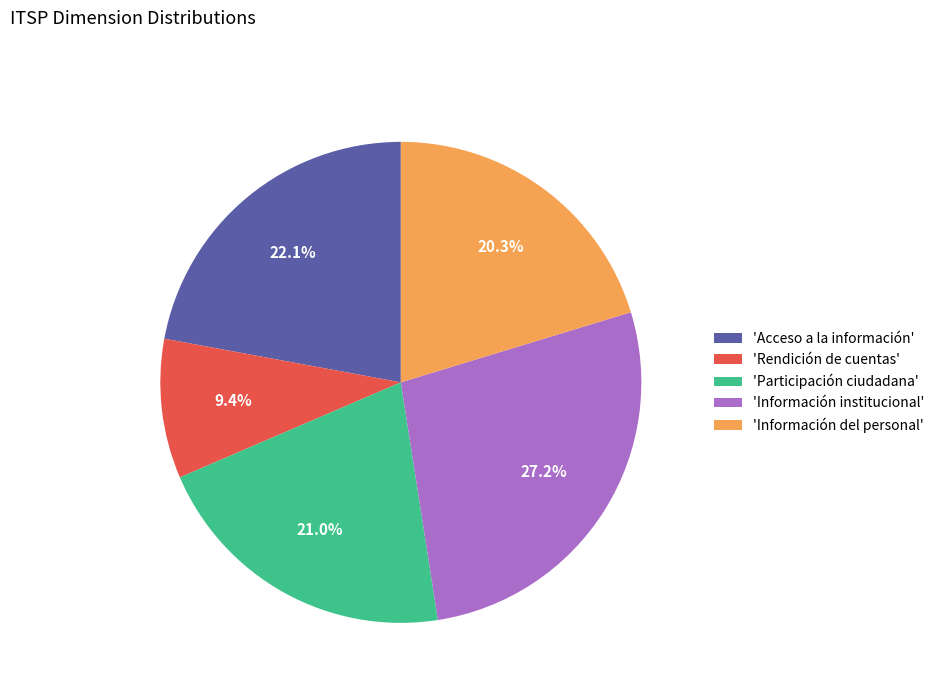

Rank the categories by value from lowest to highest.

'Rendición de cuentas', 'Información del personal', 'Participación ciudadana', 'Acceso a la información', 'Información institucional'